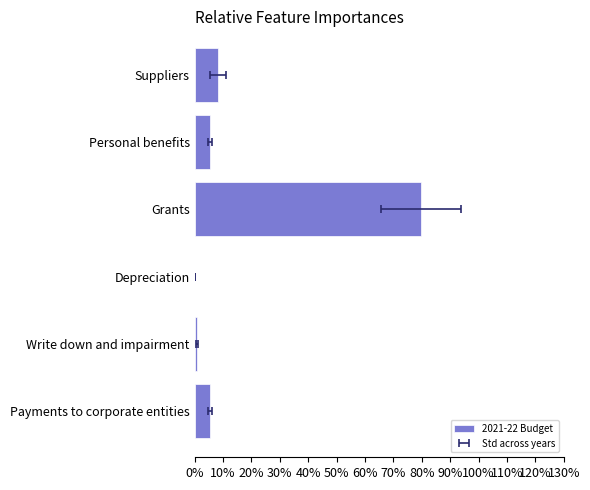

Reading right to left, list all the values displayed in this chart.

5.5	0.7	0.2	79.8	5.4	8.3